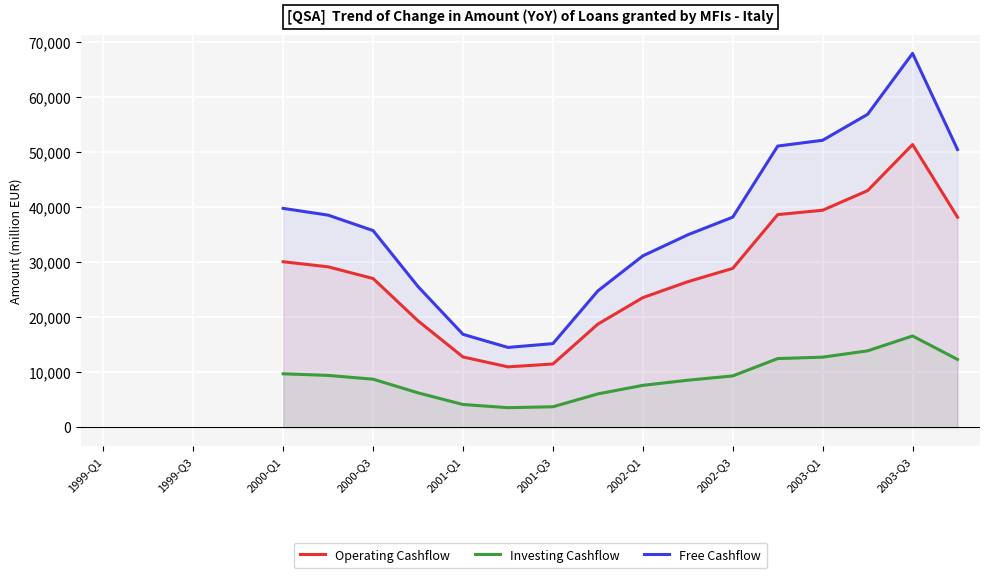

At which label does Free Cashflow reach its peak?

2003-Q3